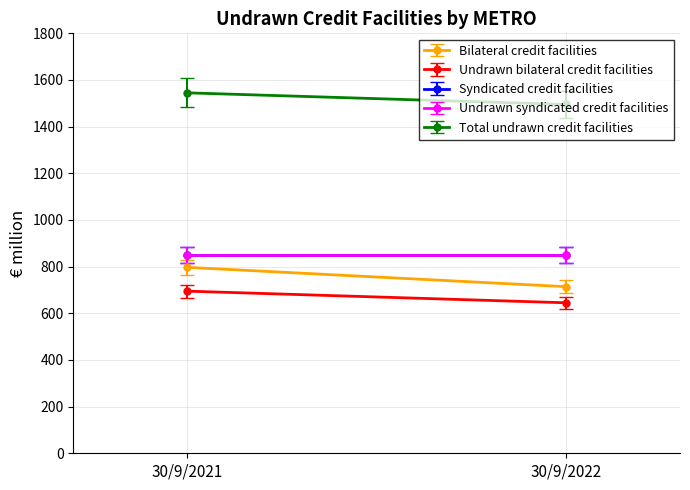

At which category does the chart reach its peak across all series?

30/9/2021